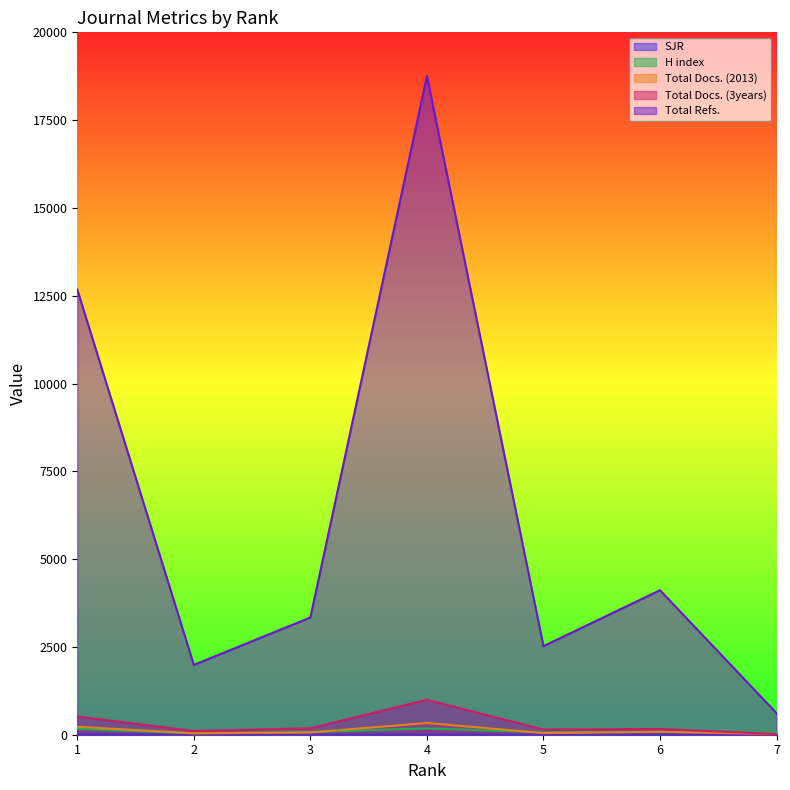

What is the sum of all Total Docs. (2013) values?

818.0